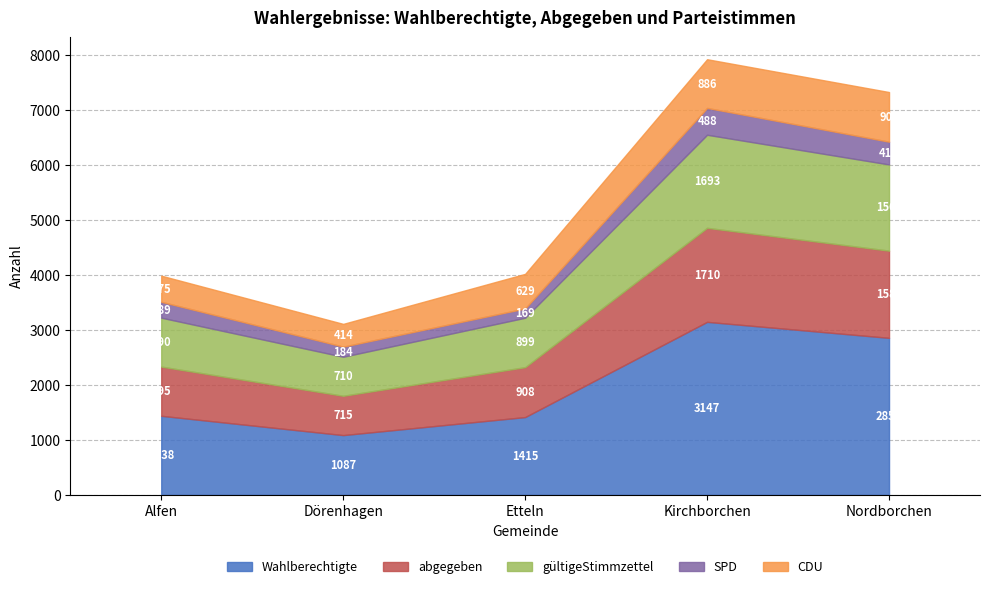

How many values in the abgegeben series are below 908?

2